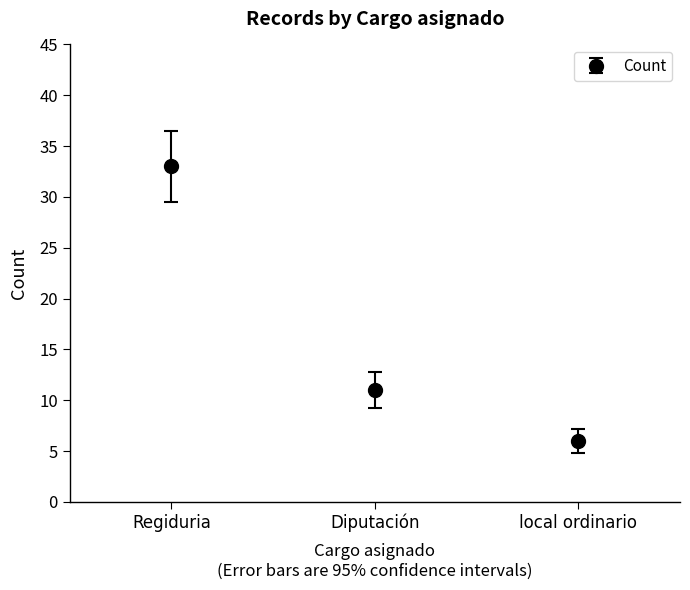

What is the value of the 3rd point from the left?

6